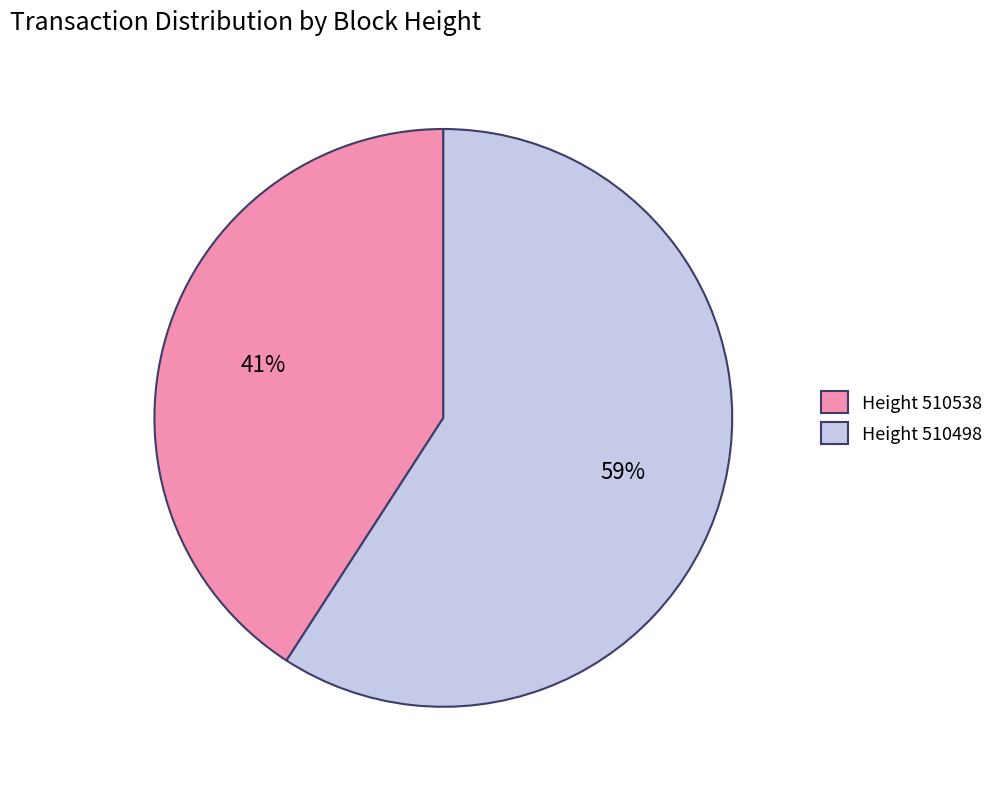

The Height 510538 slice represents 41% of the pie. True or false?

True